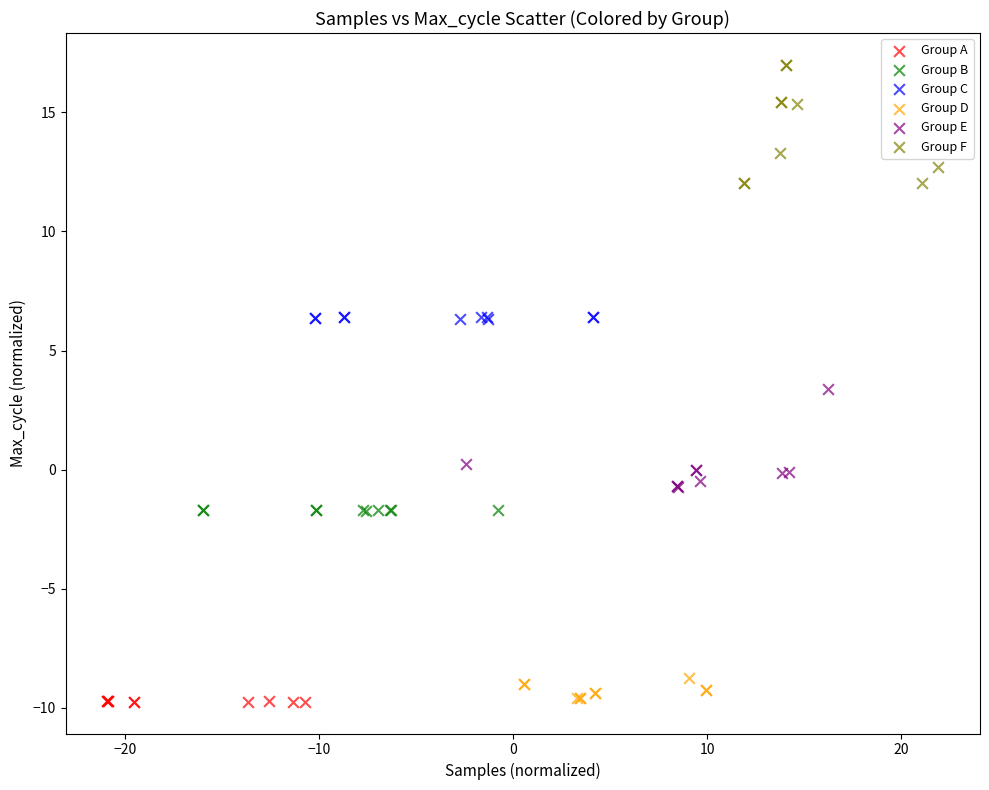

Which series has the widest spread of Y values?

Group F